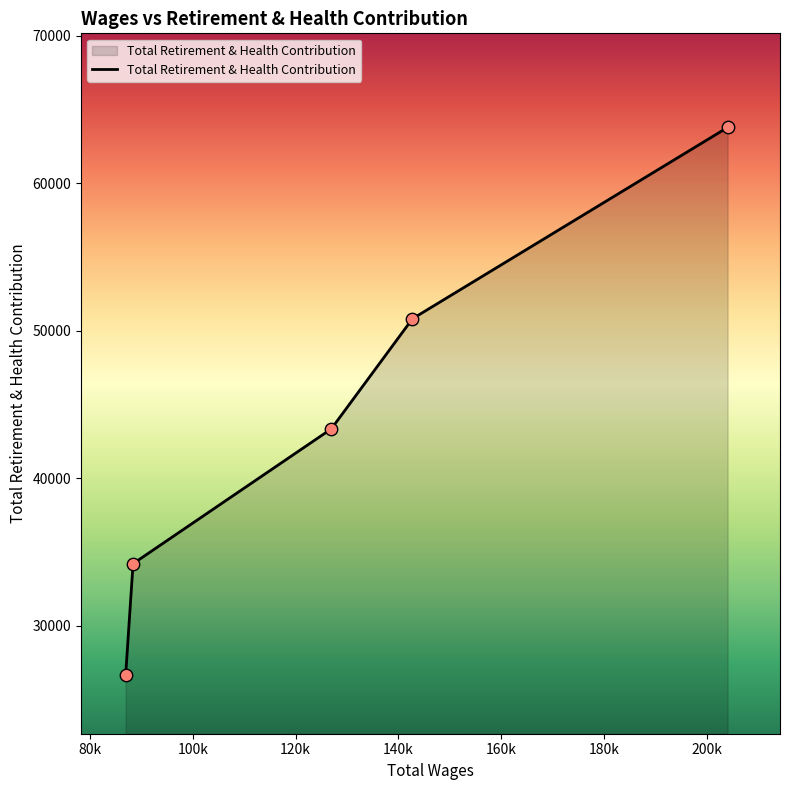

What is the sum of all values?

218835